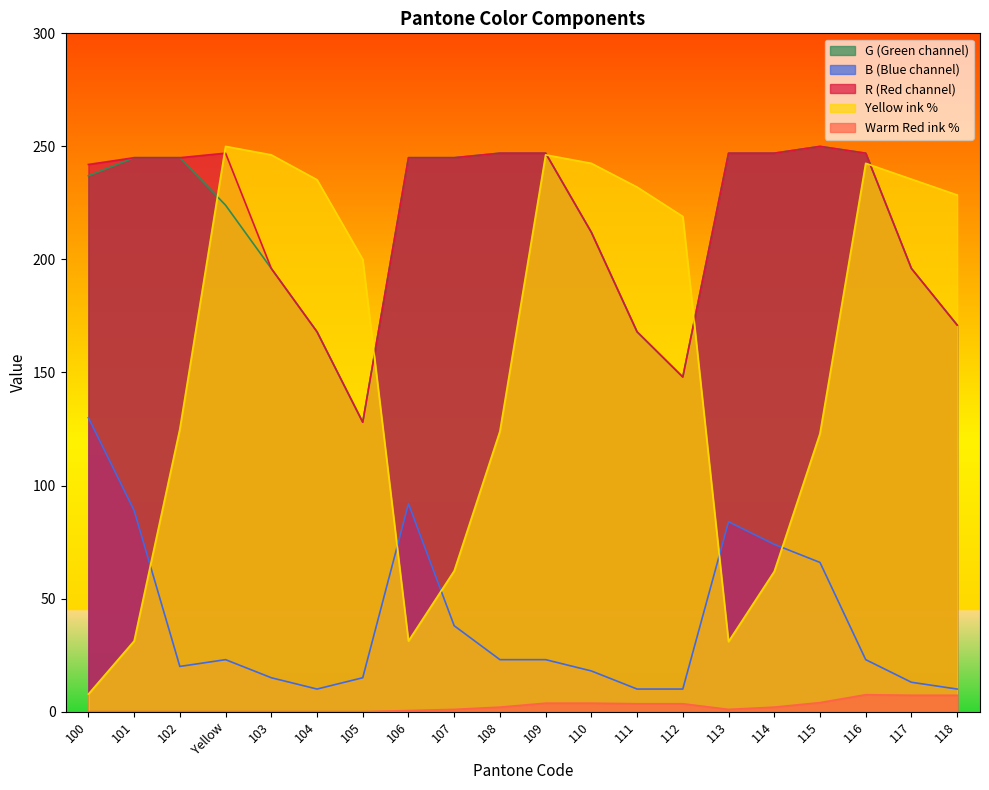

What is the sum of the R values at 104 and 115?

418.0